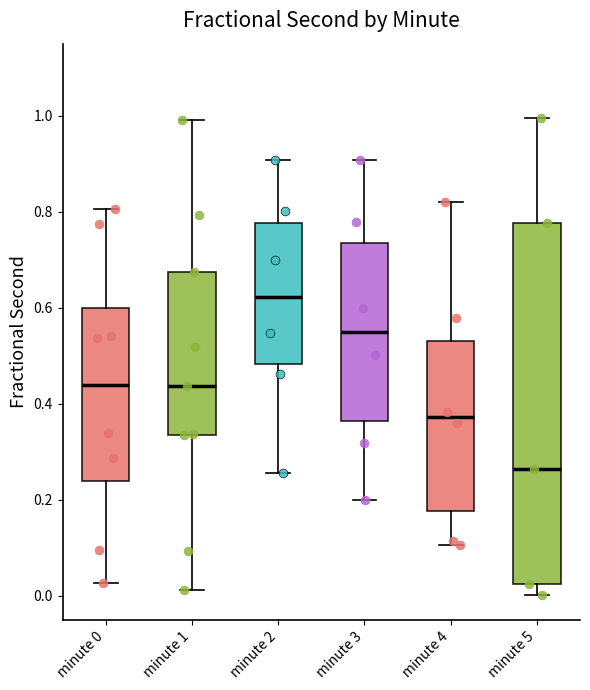

Reading left to right, read every box against the y-axis: the position of its median line, the range the box covers, and the ends of its whiskers. The values are not printed on the chart, so give them approximately, as read against the axis.

minute 0: median 0.44, box 0.24 to 0.60, whiskers 0.02 to 0.80
minute 1: median 0.44, box 0.34 to 0.68, whiskers 0.02 to 1.00
minute 2: median 0.62, box 0.48 to 0.78, whiskers 0.26 to 0.90
minute 3: median 0.56, box 0.36 to 0.74, whiskers 0.20 to 0.90
minute 4: median 0.38, box 0.18 to 0.52, whiskers 0.10 to 0.82
minute 5: median 0.26, box 0.02 to 0.78, whiskers 0.00 to 1.00